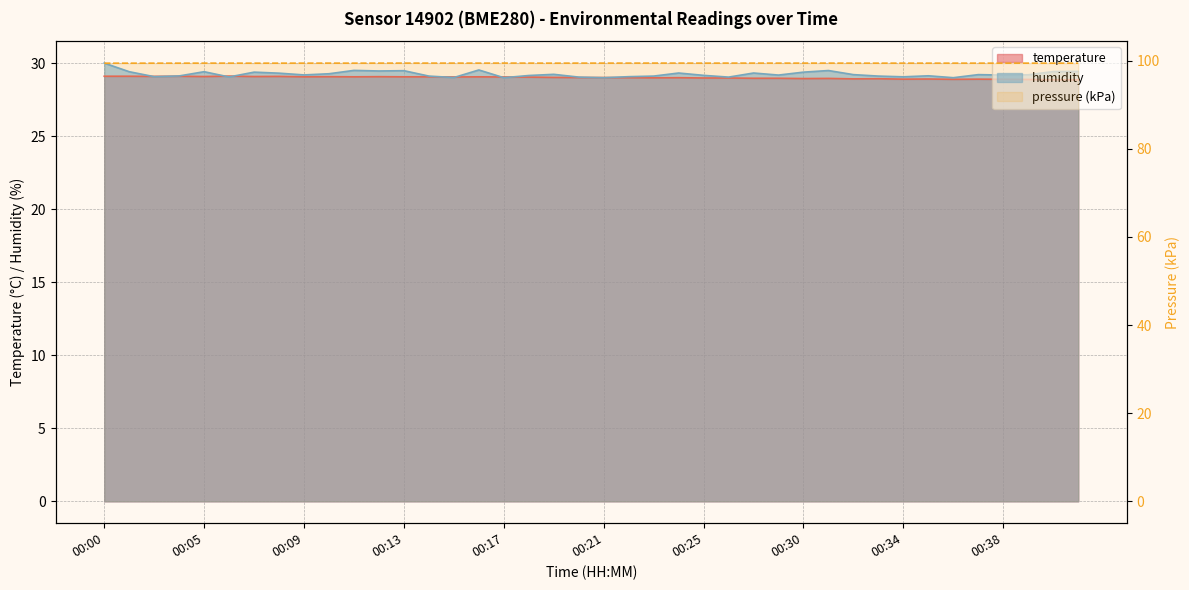

True or false: humidity has a value of 29.3 at 00:08.

True